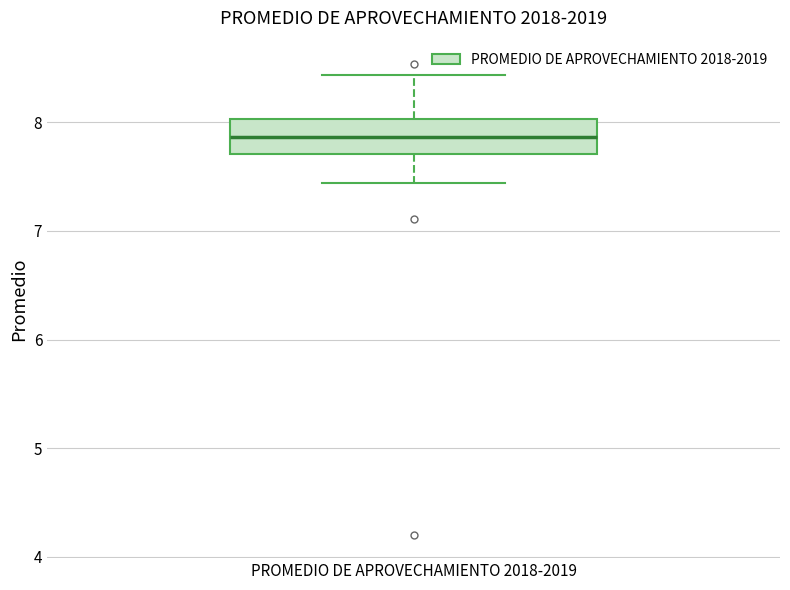

Where does the lower whisker of the box for PROMEDIO DE APROVECHAMIENTO 2018-2019 end on the y-axis? The values are not printed on the chart, so give them approximately, as read against the axis.

7.4